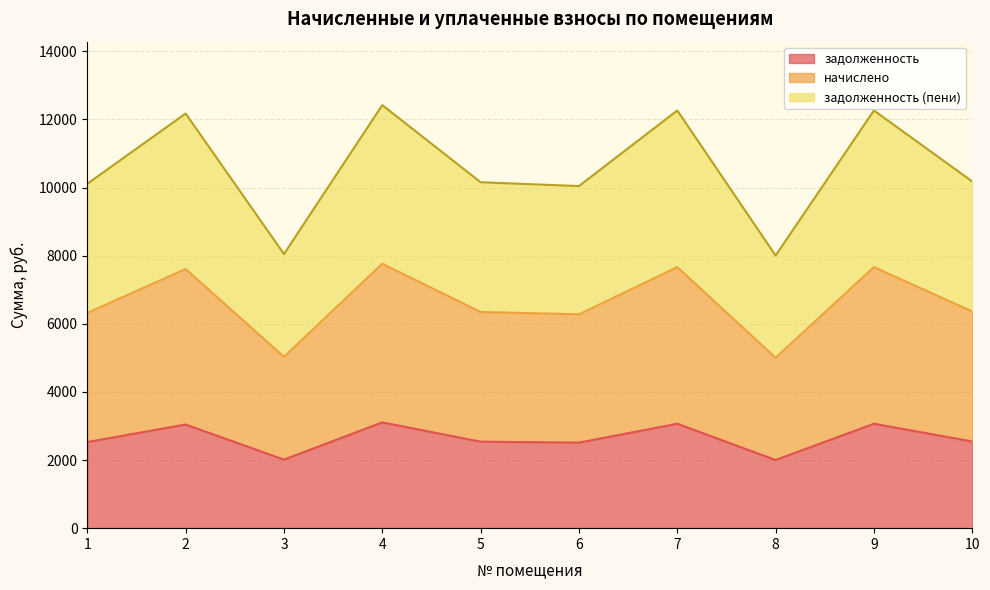

Is the value of задолженность (пени) at 10 greater than the value of задолженность at 4?

Yes